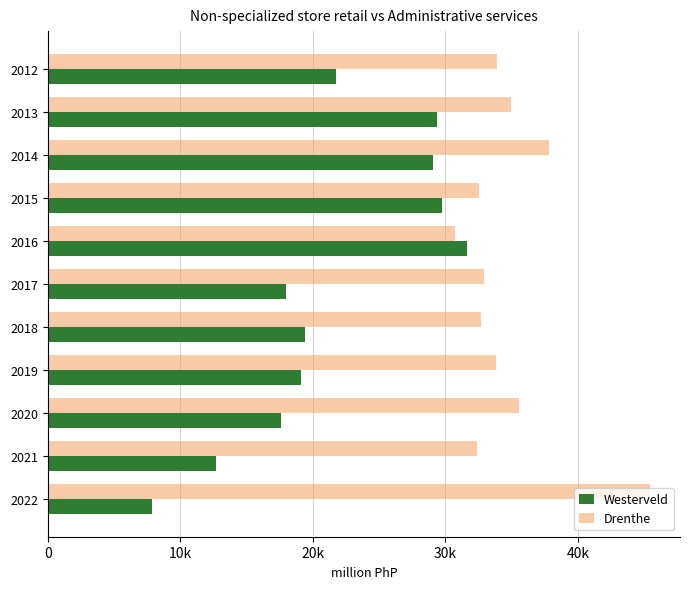

What are all the series names shown in the legend?

Westerveld, Drenthe